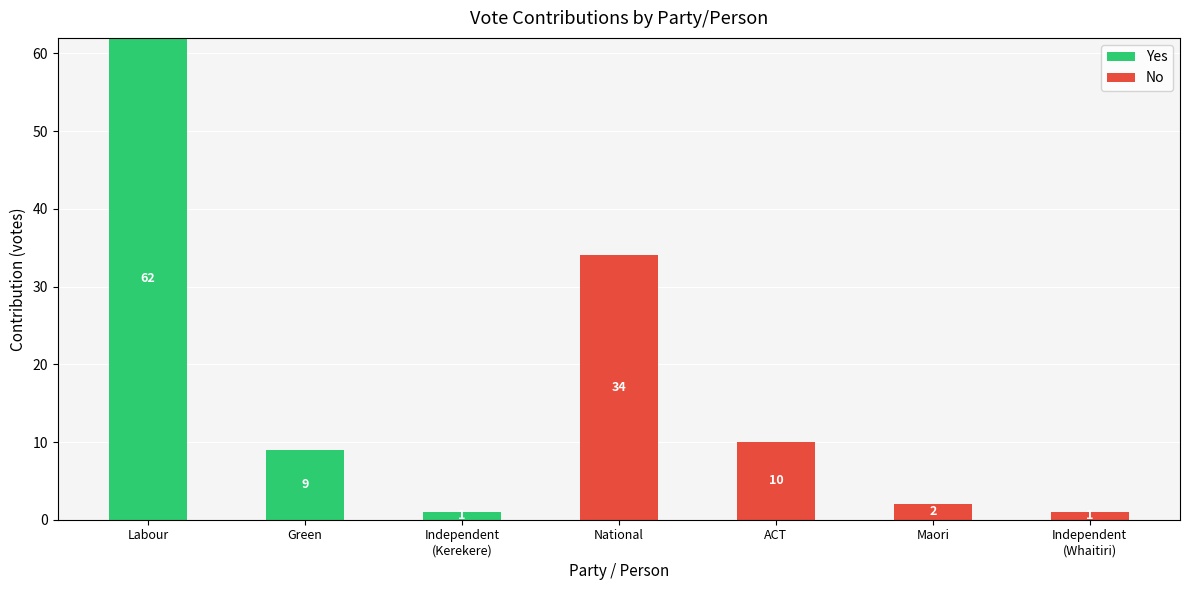

Are the bars grouped side by side (vs. stacked)?

No